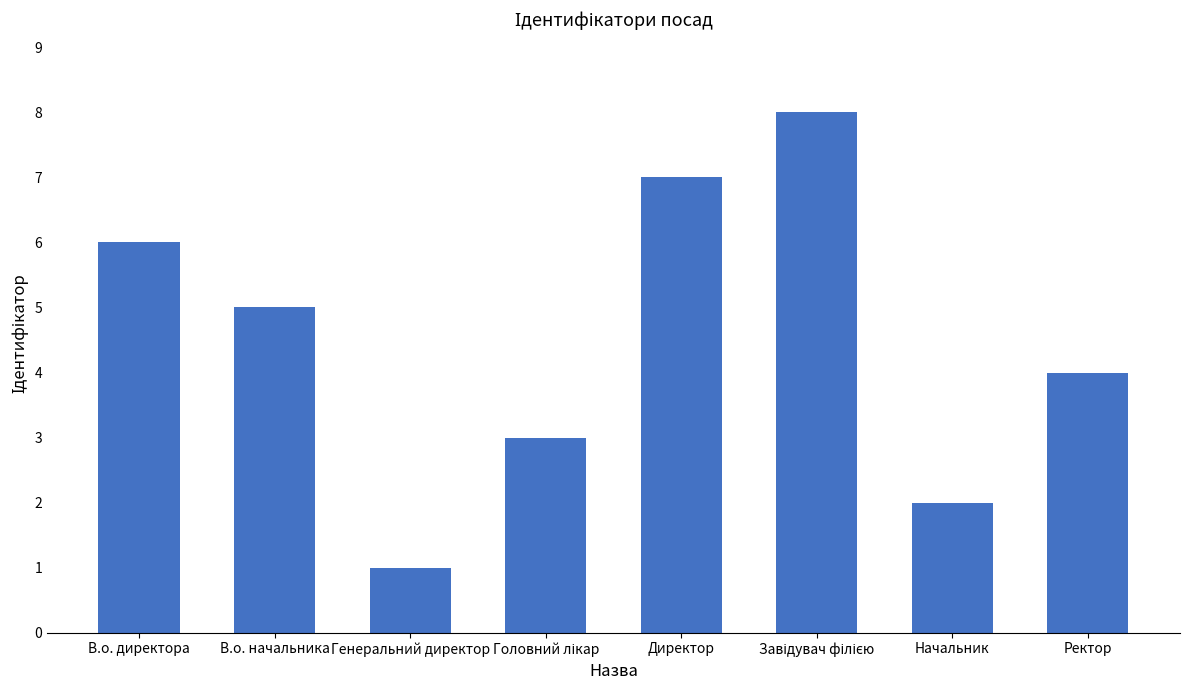

What is the maximum value shown in the chart?

8